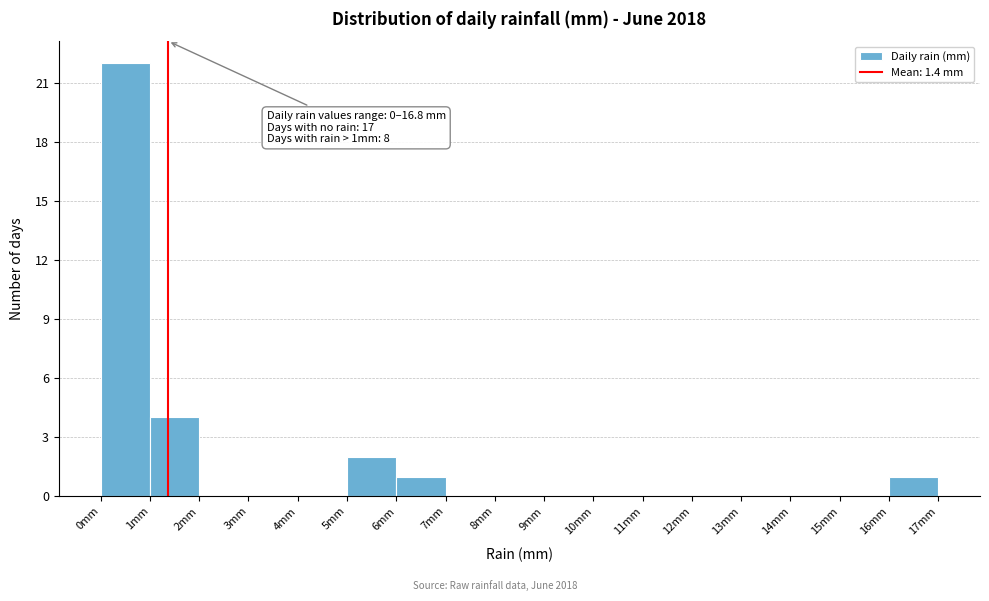

Over which range of the x-axis is the bar tallest?

0 to 1